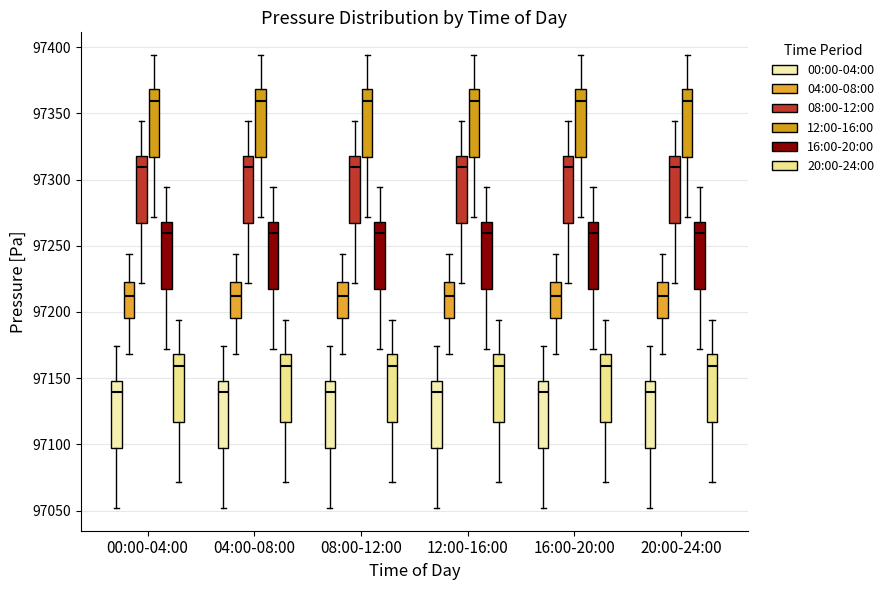

Where is the upper edge of the box for 12:00-16:00 (12:00-16:00) on the y-axis? The values are not printed on the chart, so give them approximately, as read against the axis.

97370